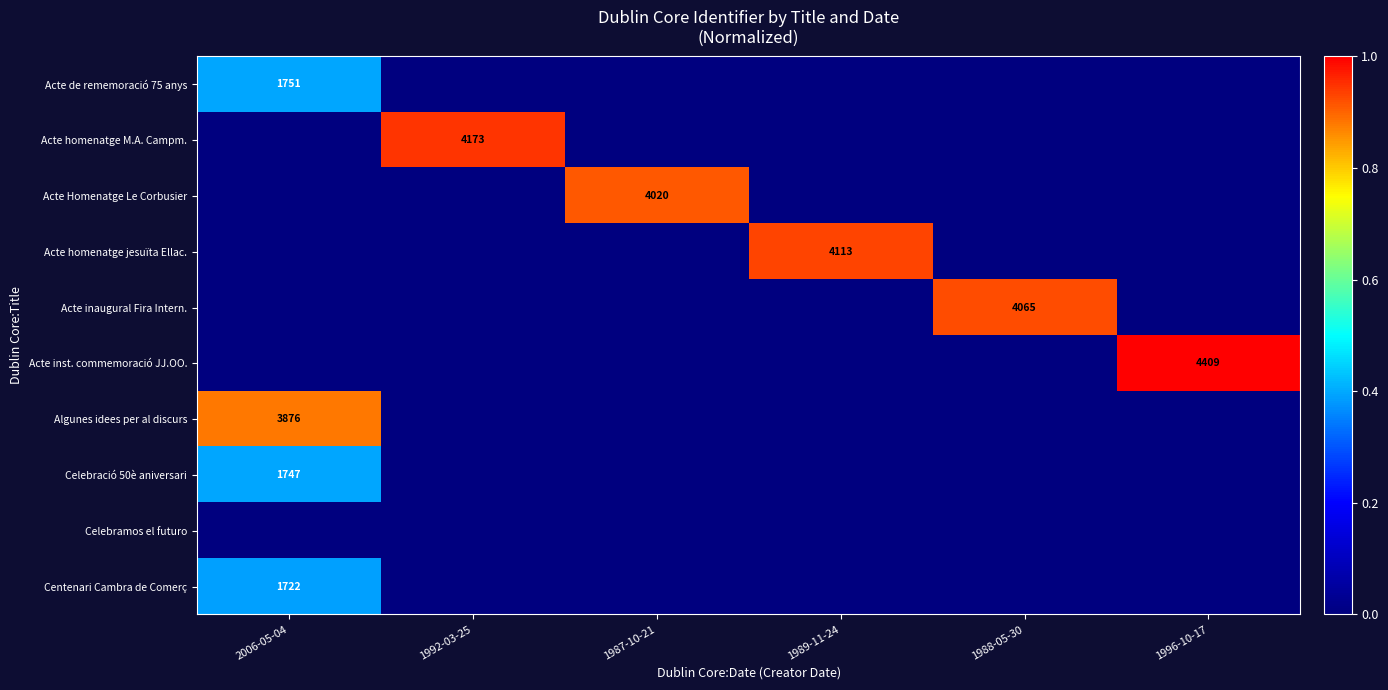

Is it true that Acte homenatge jesuïta Ellac. equals 6710 at 1989-11-24?

False